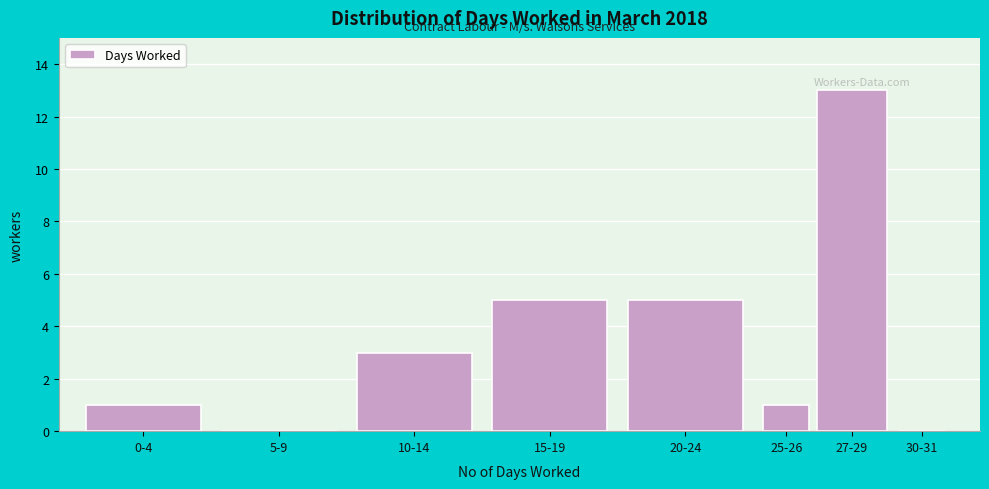

Reading left to right, transcribe all the data shown in this chart.

0-4=1	5-9=0	10-14=3	15-19=5	20-24=5	25-26=1	27-29=13	30-31=0